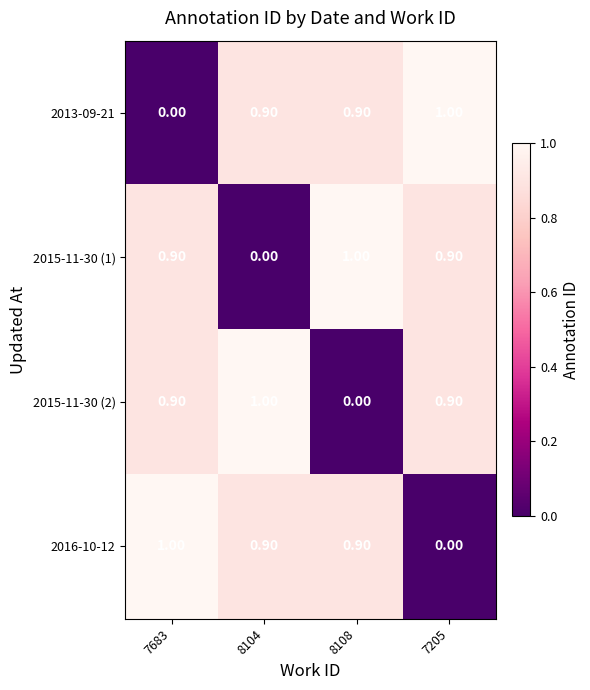

At how many categories does at least one series exceed 0?

4